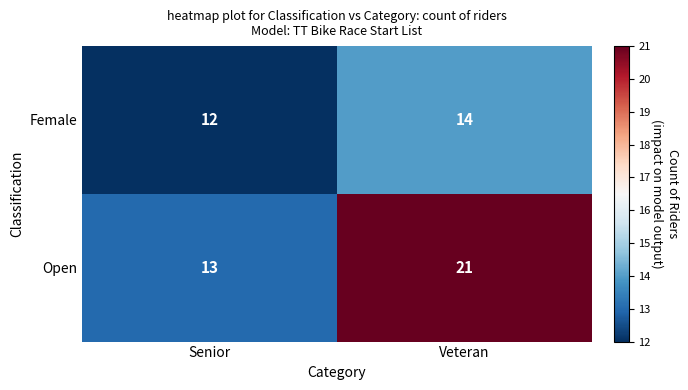

At which category is the sum across all series the highest?

Veteran